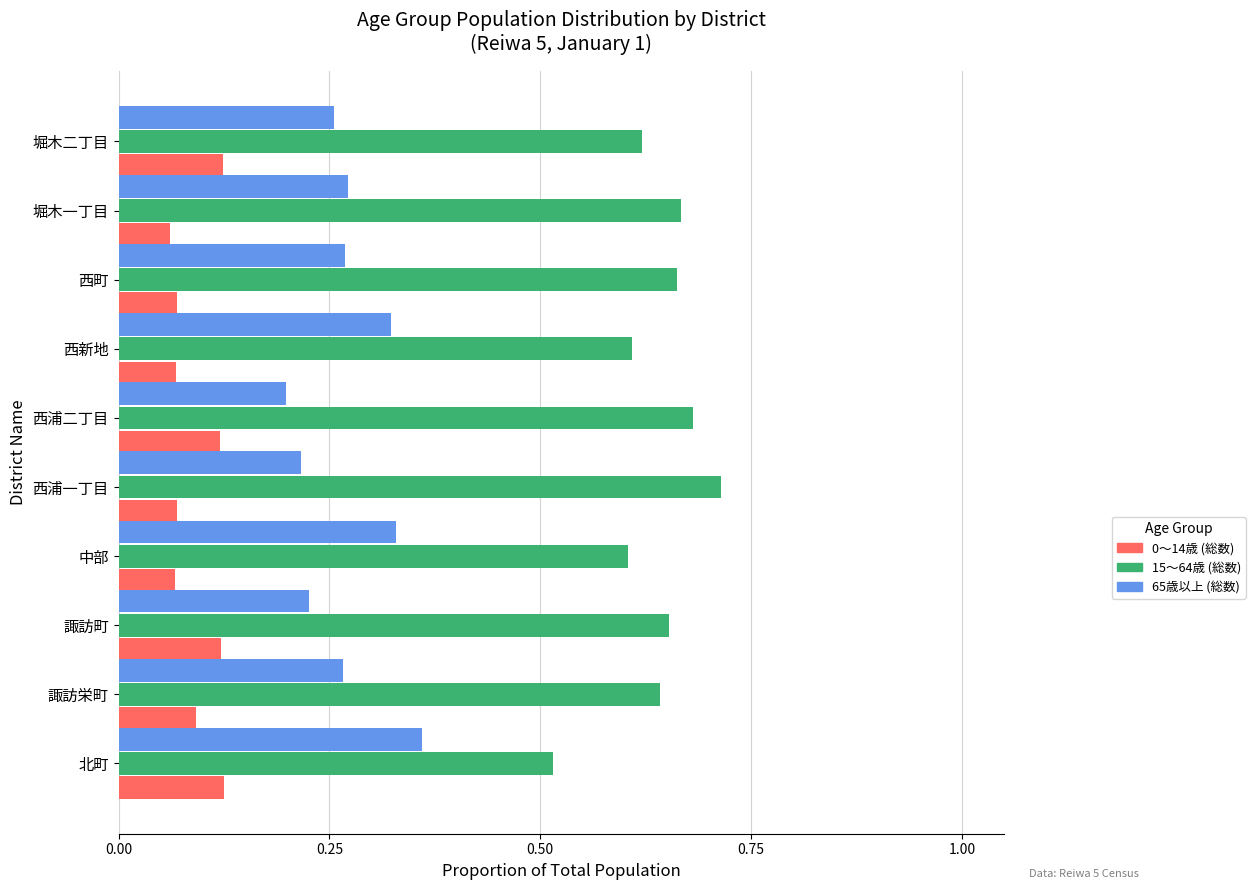

The 15～64歳 (総数) series shows 0.6 at 堀木二丁目. True or false?

True